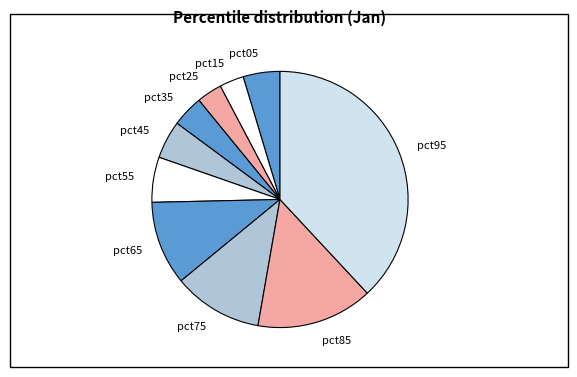

Combined, do pct35 and pct85 account for over 50%?

No